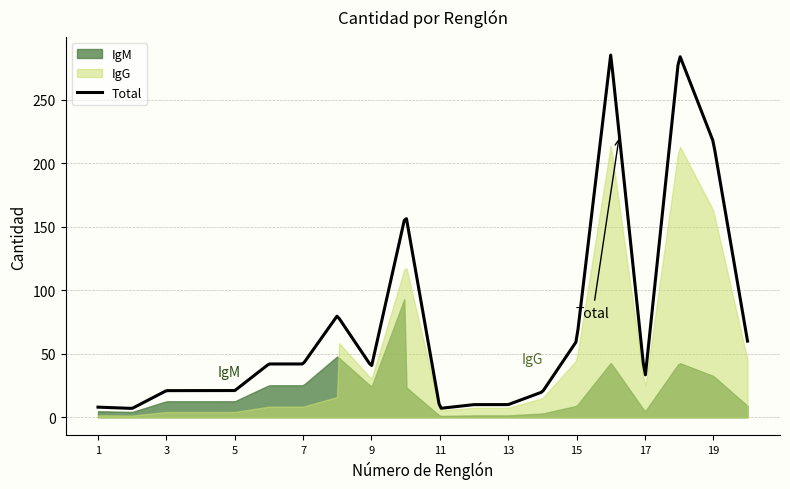

The Cantidad series shows 4 at 14. True or false?

False